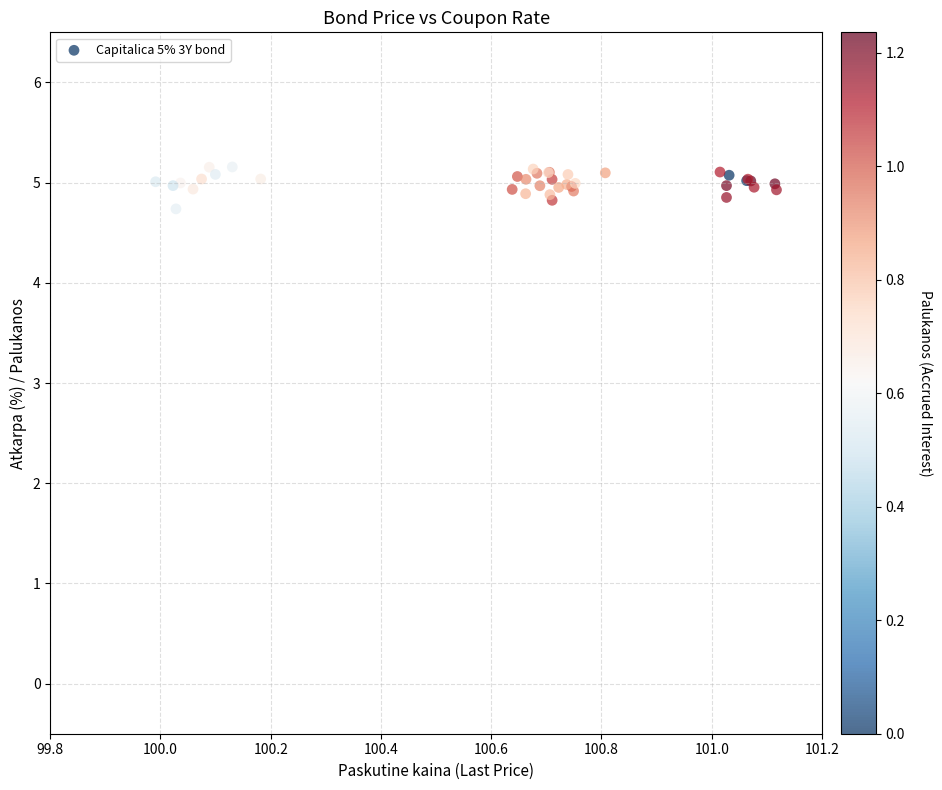

What Y value in the scatter plot is closest to 4?

4.7